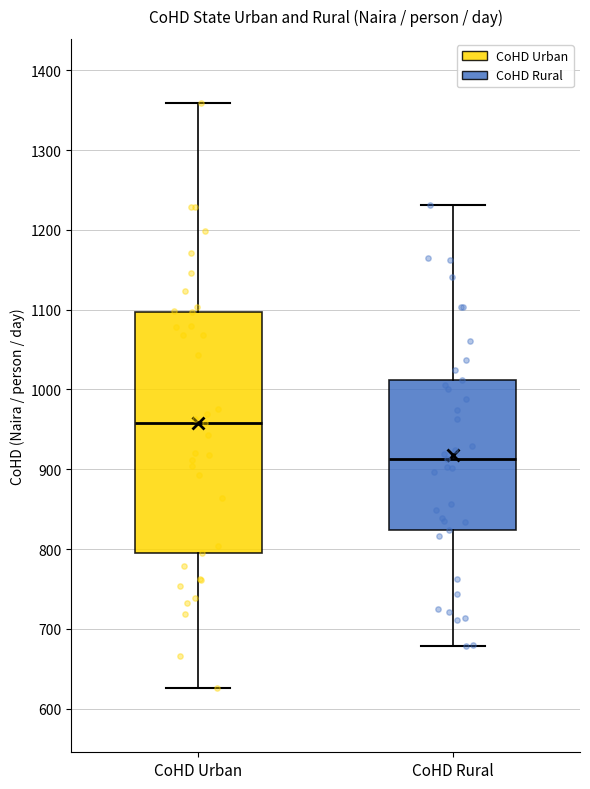

Reading left to right, read every box against the y-axis: the position of its median line, the range the box covers, and the ends of its whiskers. The values are not printed on the chart, so give them approximately, as read against the axis.

CoHD Urban: median 960, box 800 to 1100, whiskers 630 to 1360
CoHD Rural: median 910, box 820 to 1010, whiskers 680 to 1230